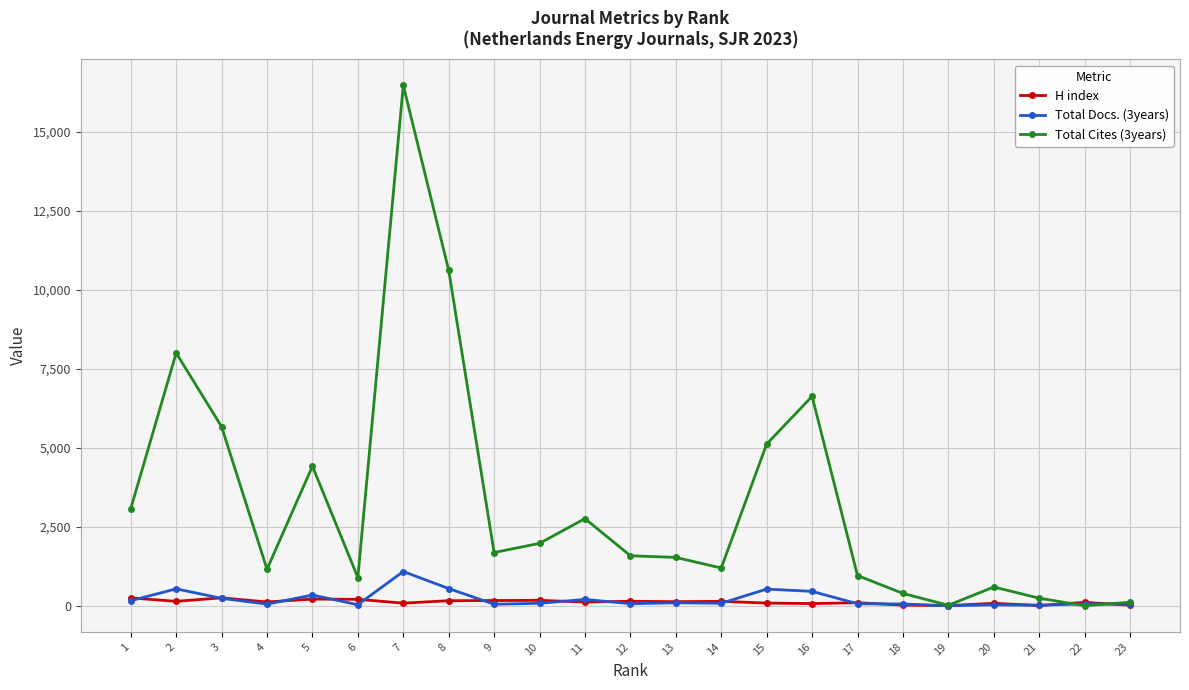

Count the number of data series in this chart.

3